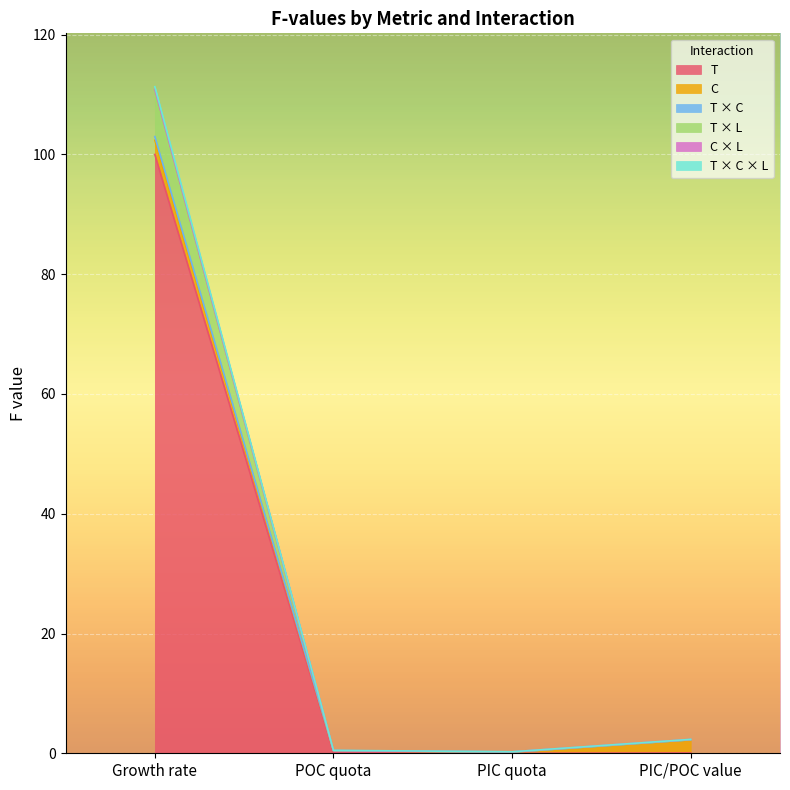

Which category has the highest value in the T series?

Growth rate